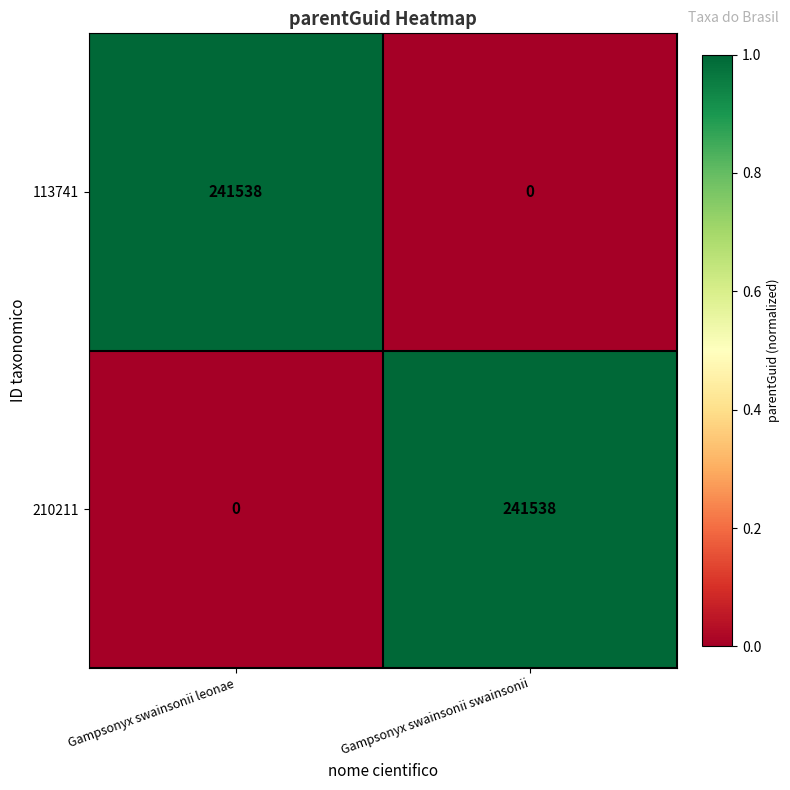

What is the difference between the maximum and minimum values in the 113741 series?

241538